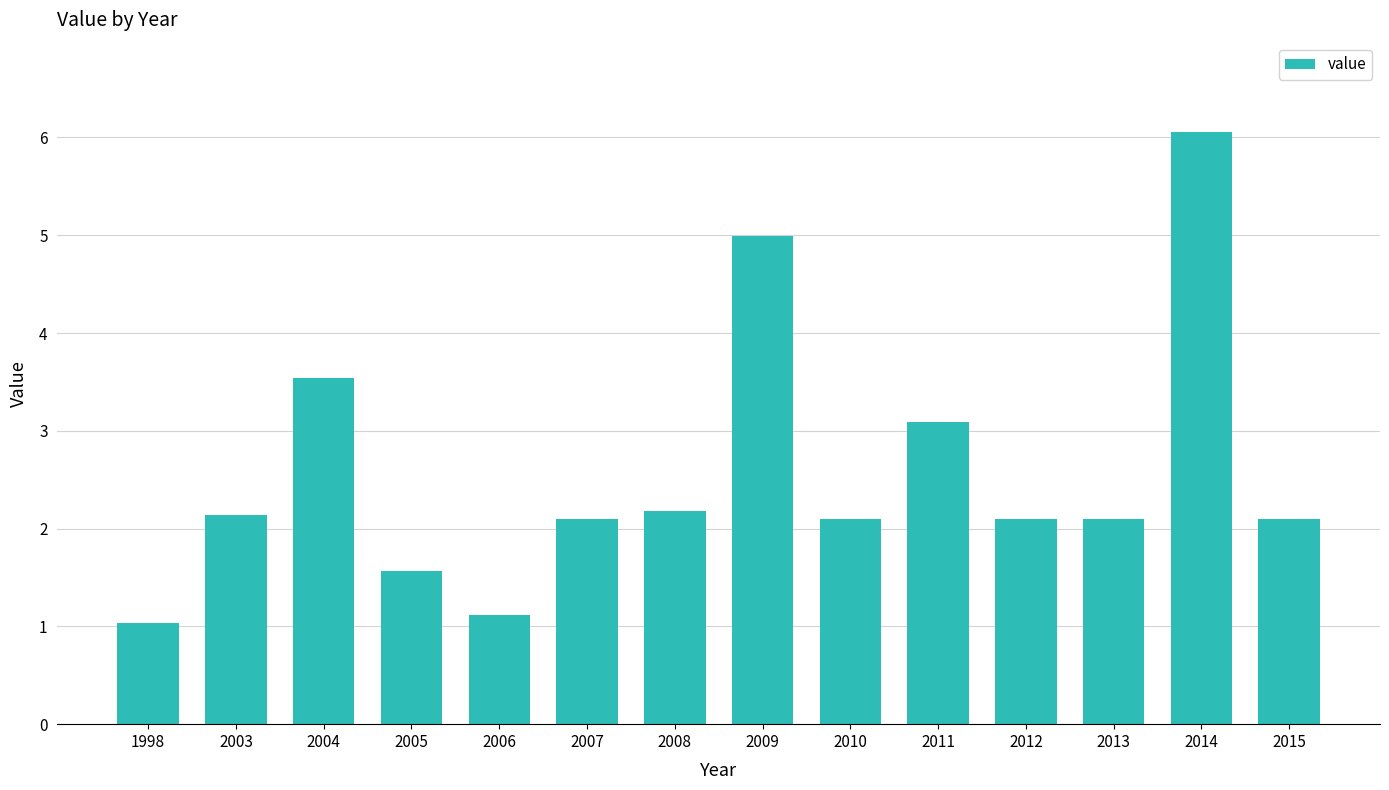

Reading left to right, transcribe all the data shown in this chart.

1998=1.0	2003=2.1	2004=3.5	2005=1.6	2006=1.1	2007=2.1	2008=2.2	2009=5.0	2010=2.1	2011=3.1	2012=2.1	2013=2.1	2014=6.1	2015=2.1